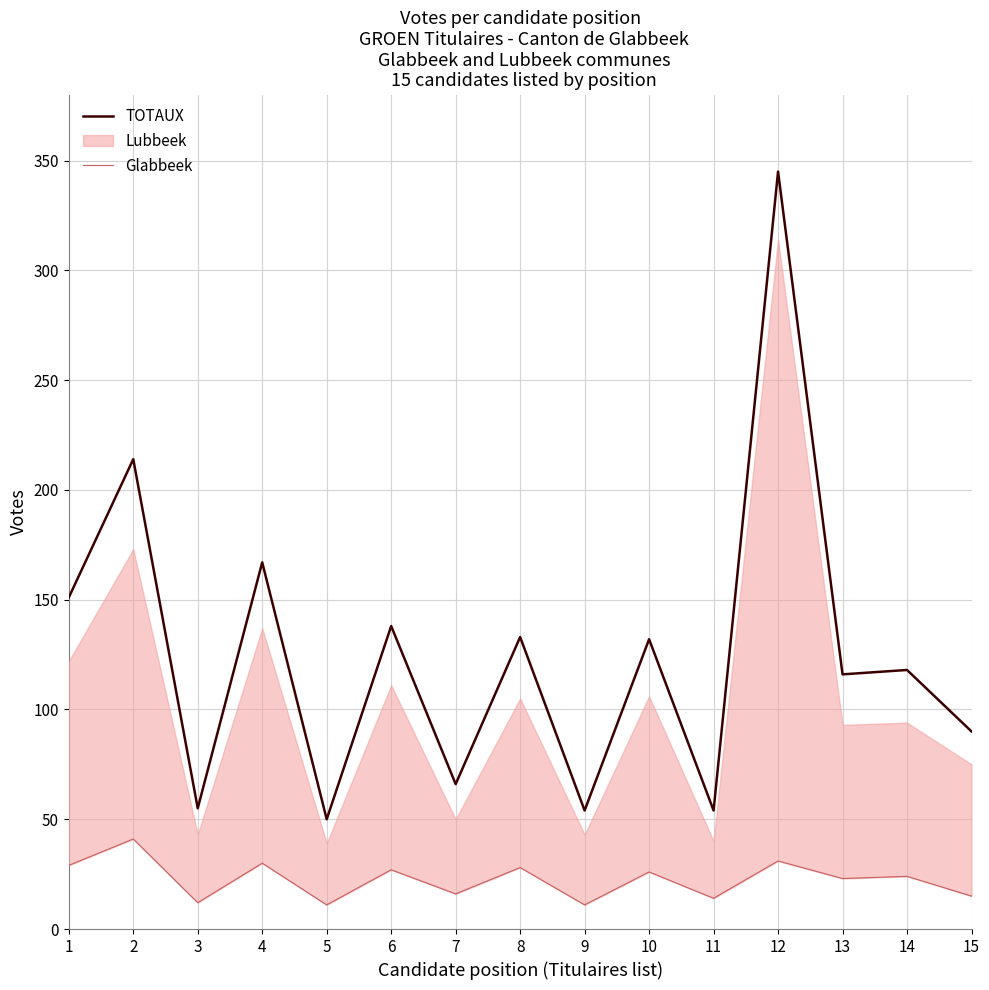

What is the maximum value for TOTAUX?

345